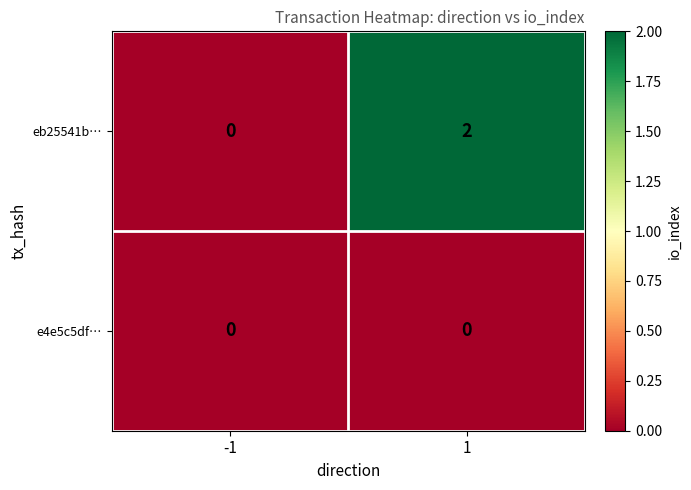

Reading left to right, list all the values displayed in this chart.

eb25541b…: -1=0	1=2
e4e5c5df…: -1=0	1=0